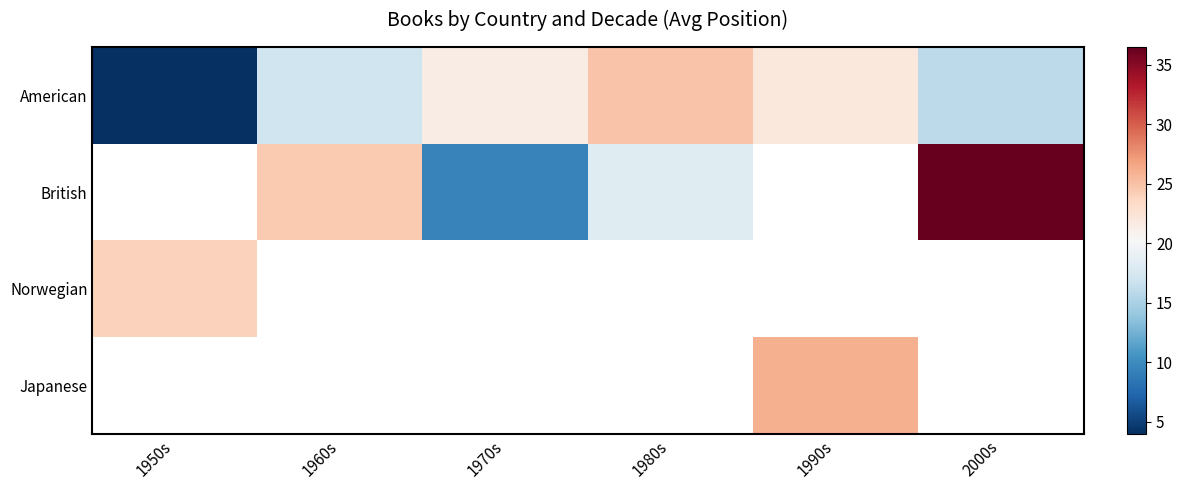

Which series has the largest total across all categories?

American